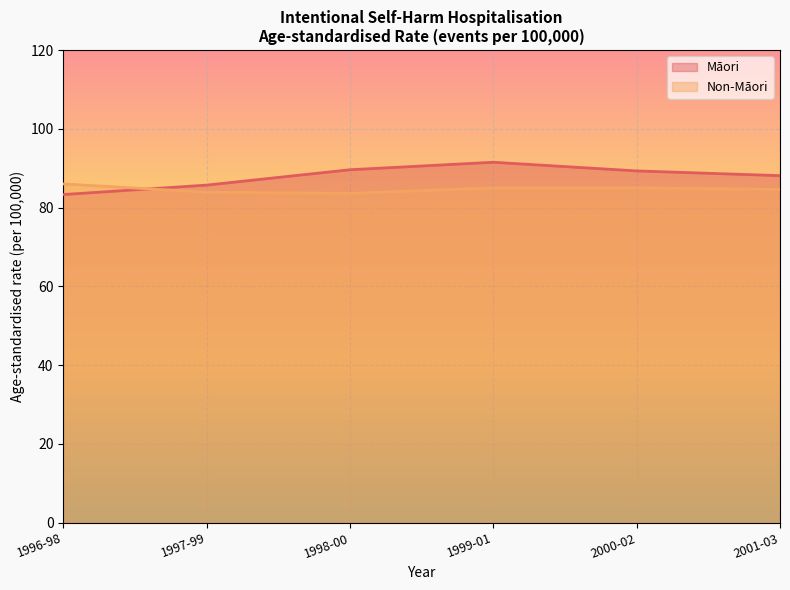

What is the difference between the second highest and second lowest values in the Māori series?

3.9